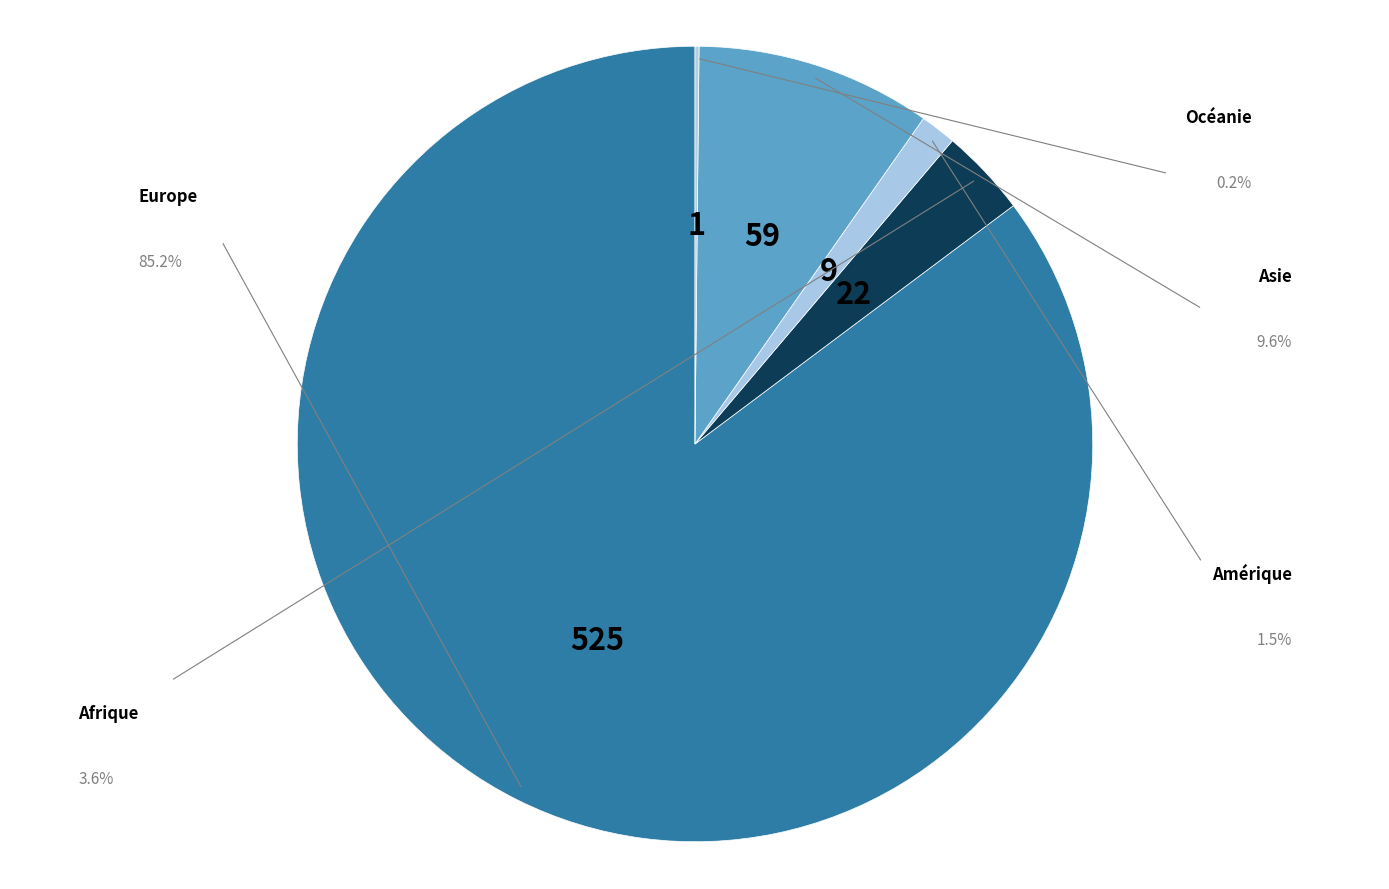

Rank the categories by value from lowest to highest.

Océanie, Amérique, Afrique, Asie, Europe